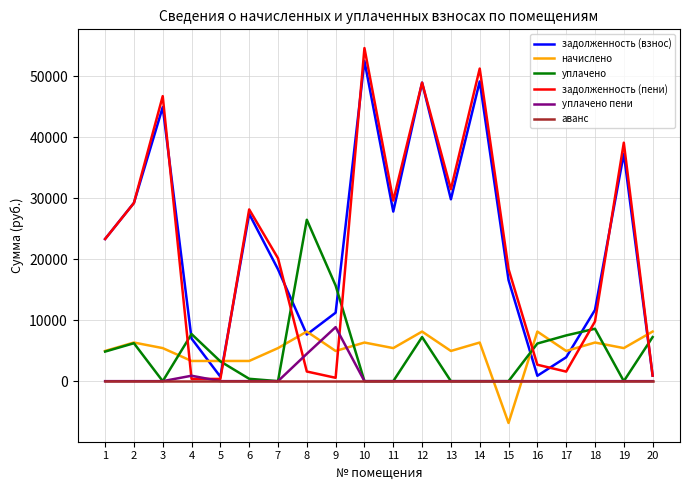

True or false: уплачено пени and задолженность (пени) intersect in this chart.

True